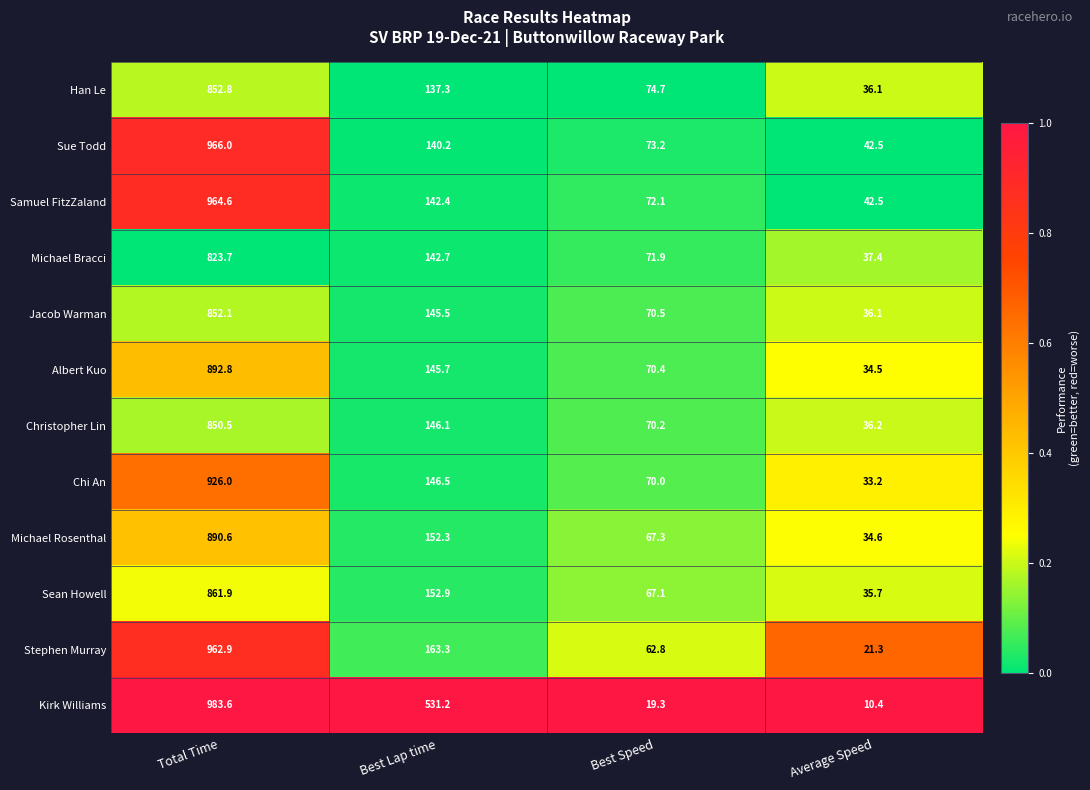

The Stephen Murray series shows 962.9 at Total Time. True or false?

True